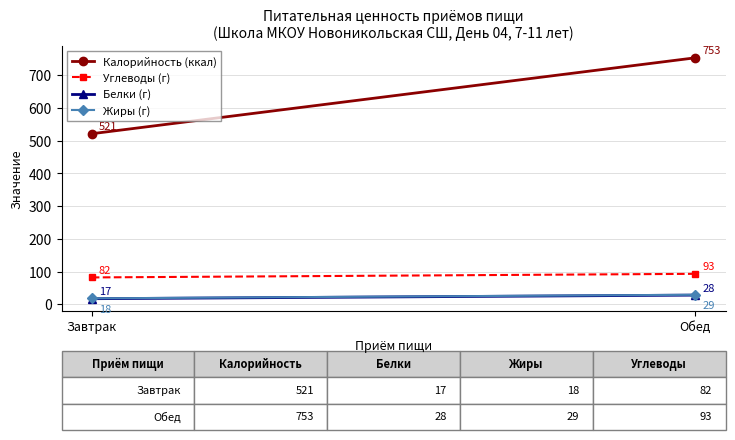

How many data points in Жиры (г) are less than 29?

1